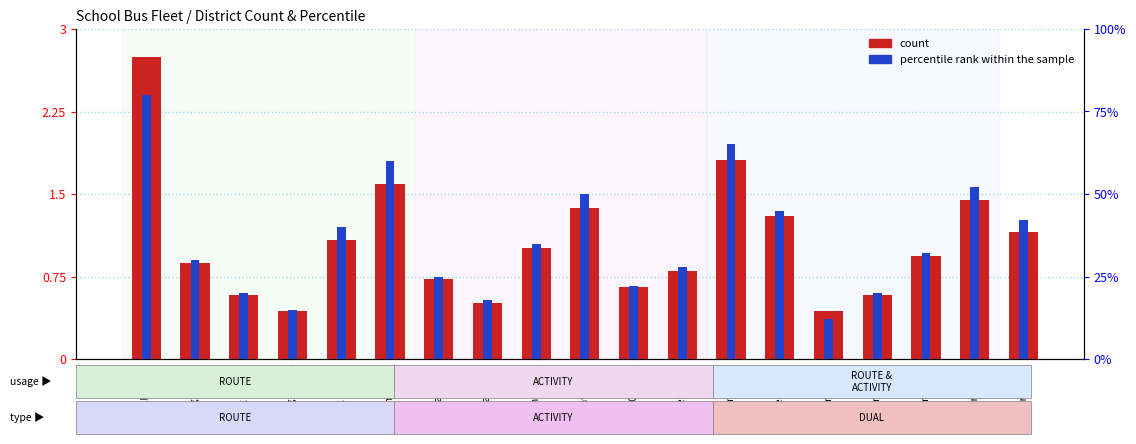

What is the minimum value shown in the chart?

0.4